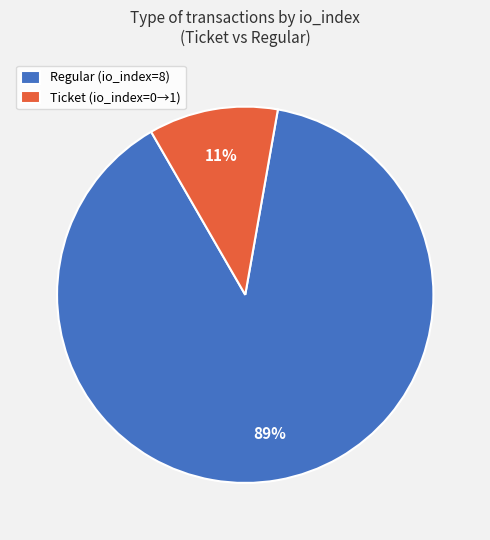

Which has a higher value, Regular (io_index=8) or Ticket (io_index=0→1)?

Regular (io_index=8)